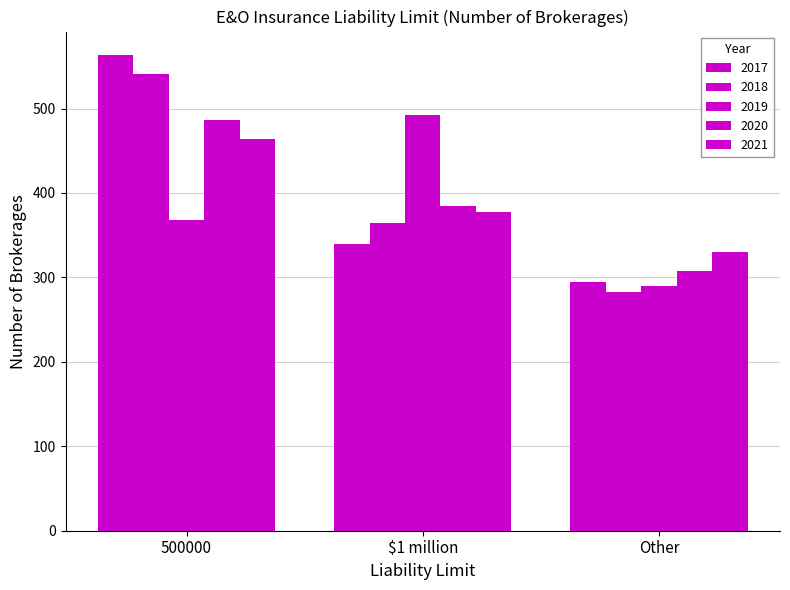

Reading left to right, extract all data points from this chart.

2017: 563	340	294
2018: 541	364	283
2019: 368	492	290
2020: 486	385	308
2021: 464	377	330